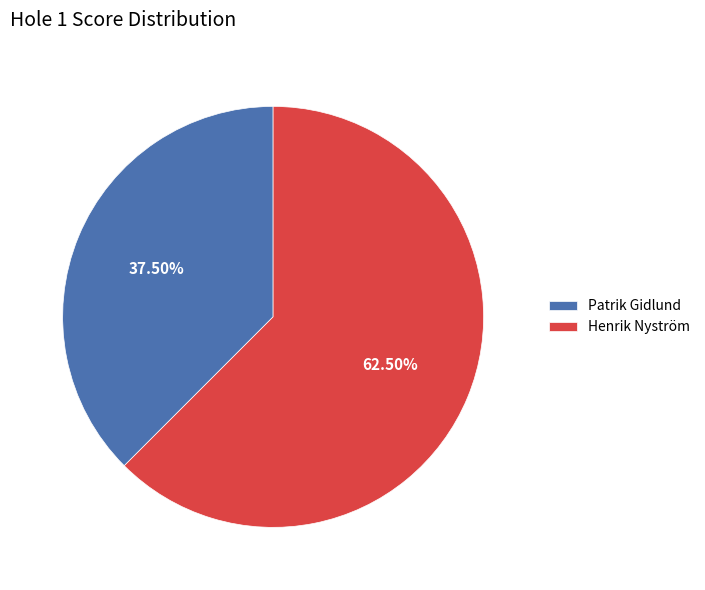

Approximately how many times larger is the value at Henrik Nyström compared to Patrik Gidlund?

1.7